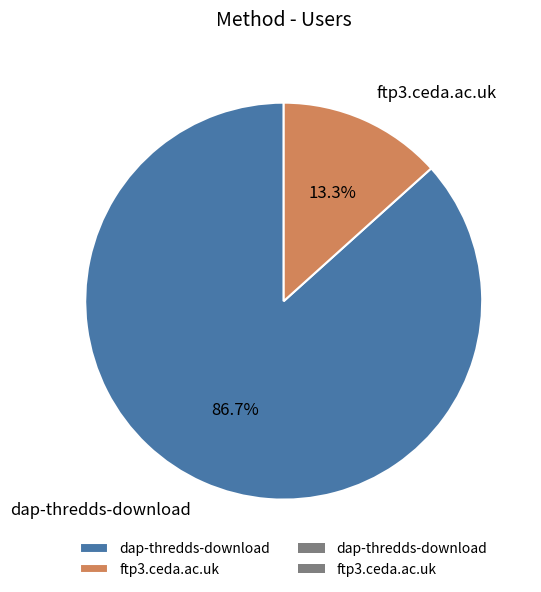

To the nearest percent, what percentage of the pie is dap-thredds-download?

87%